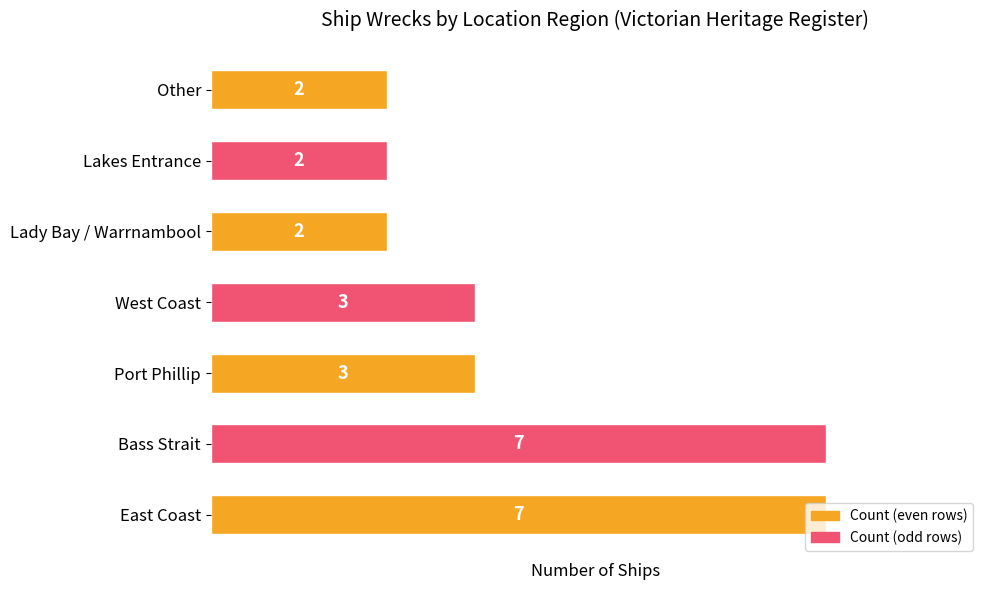

The chart shows a value of 1 at West Coast. True or false?

False